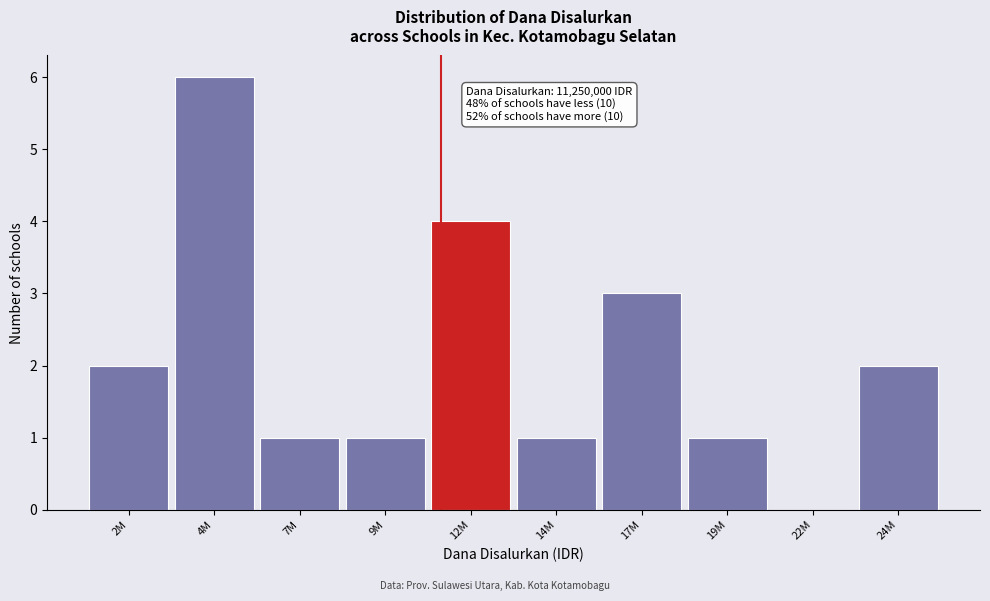

Reading left to right, transcribe all the data shown in this chart.

2M=2	4M=6	7M=1	9M=1	12M=4	14M=1	17M=3	19M=1	22M=0	24M=2